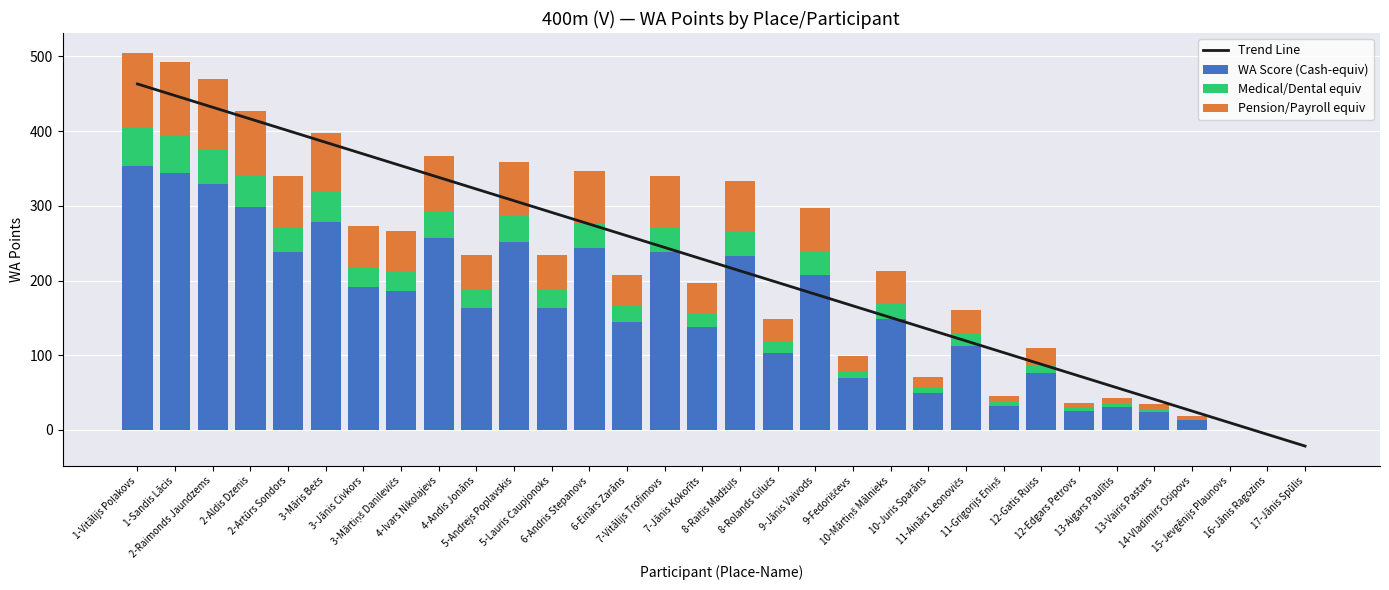

What is the greatest value displayed?

463.2